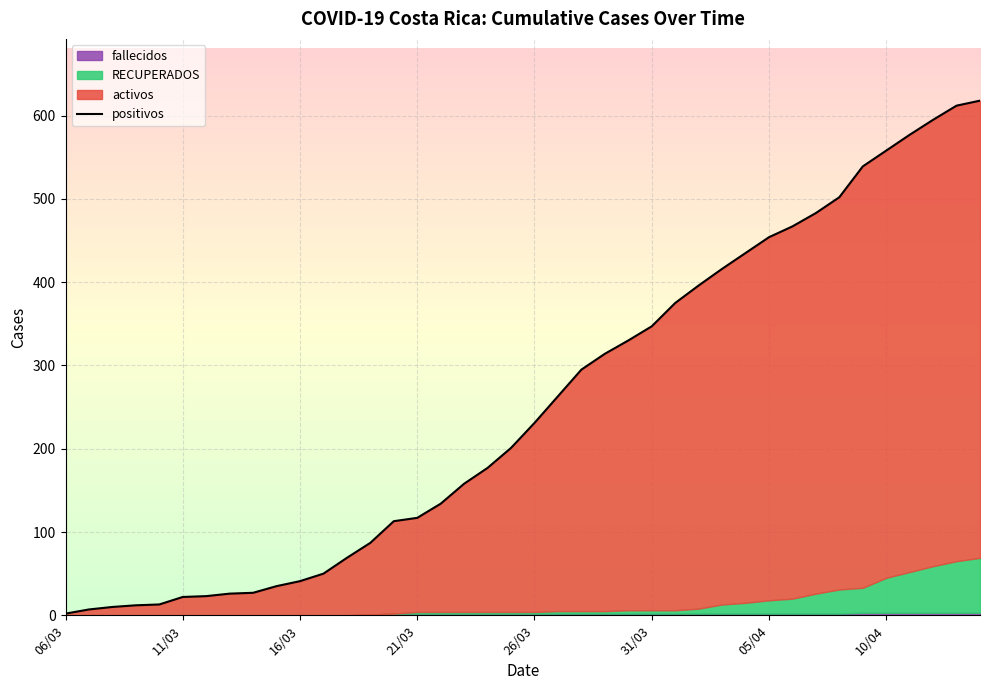

Between 16 and 23, which is larger?

23